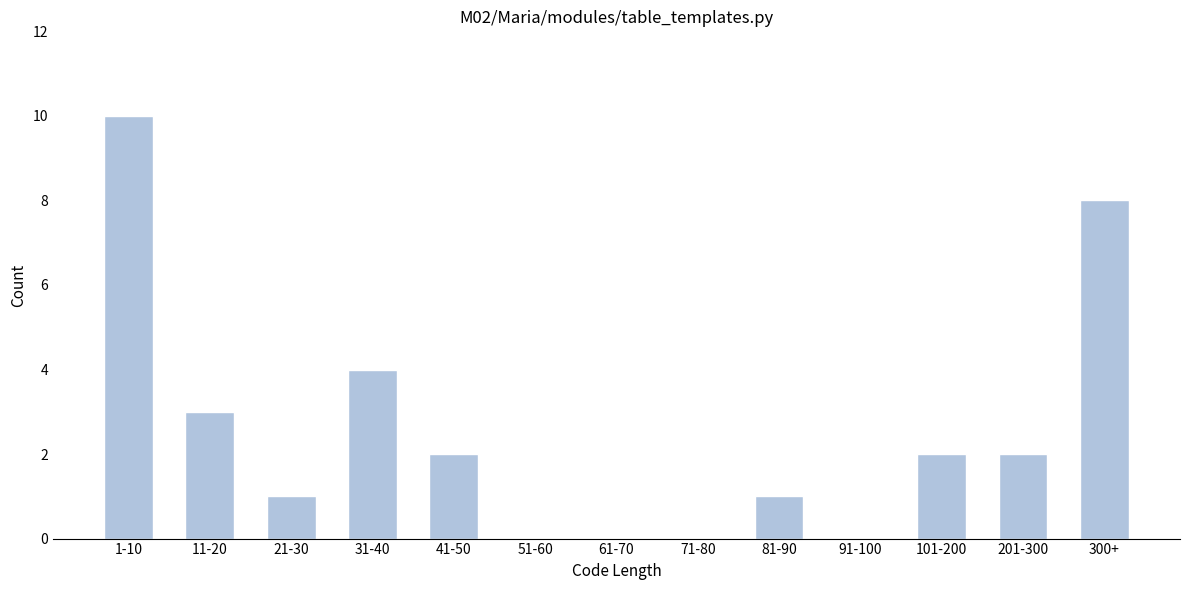

Reading right to left, transcribe all the data shown in this chart.

300+=8	201-300=2	101-200=2	91-100=0	81-90=1	71-80=0	61-70=0	51-60=0	41-50=2	31-40=4	21-30=1	11-20=3	1-10=10